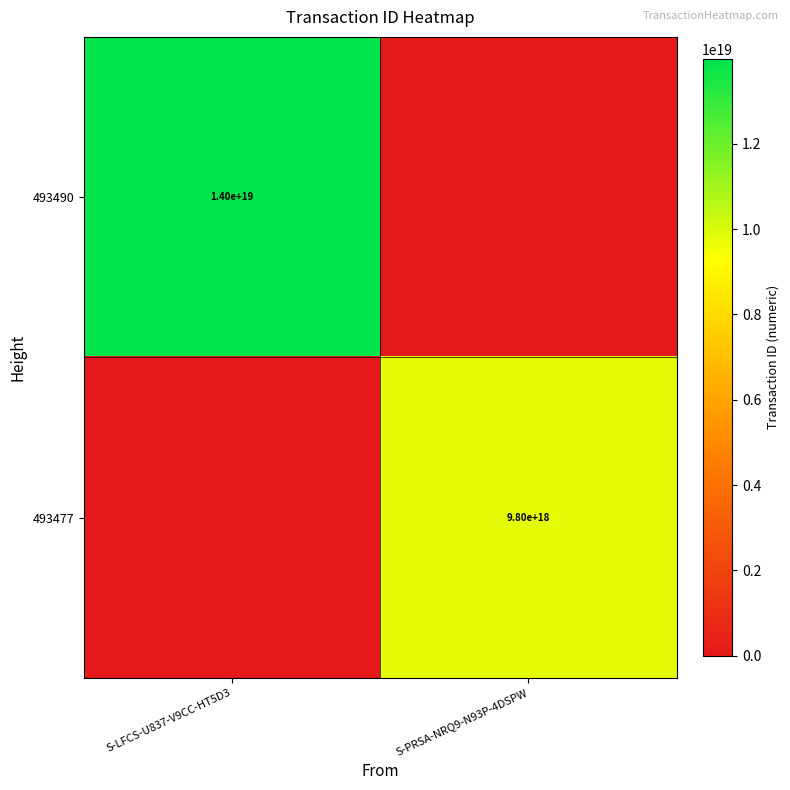

At which category is the sum across all series the highest?

S-LFCS-U837-V9CC-HT5D3